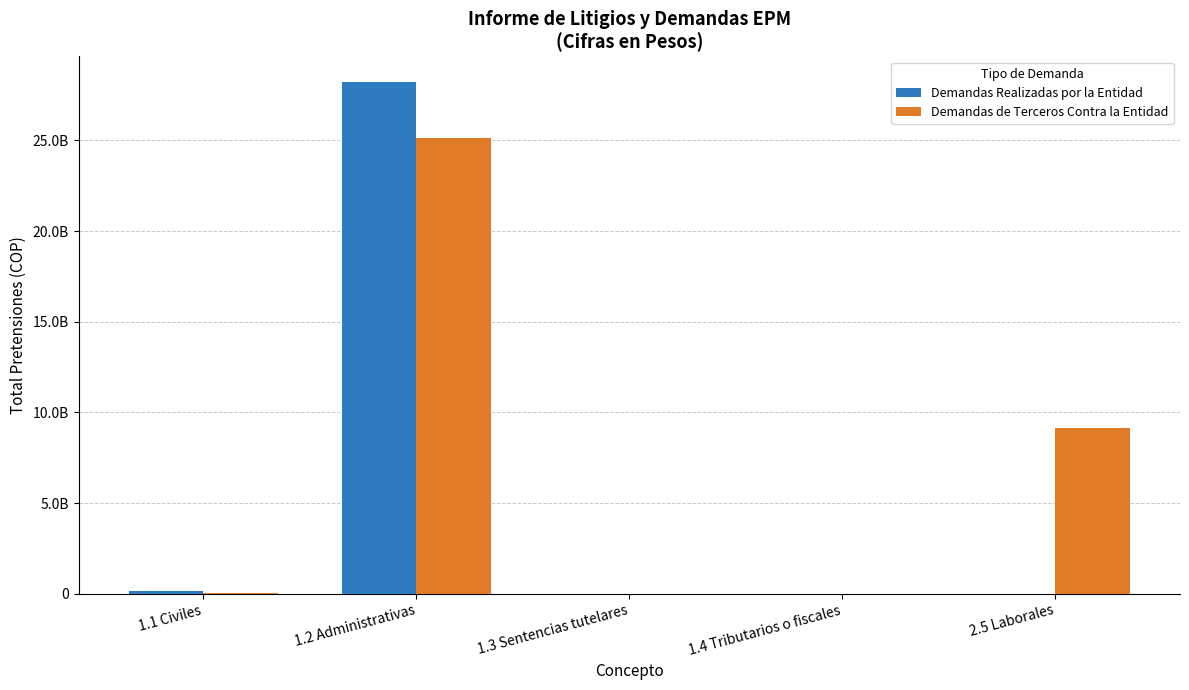

What is the difference between the highest and lowest values at 1.2 Administrativas?

3079848697.2